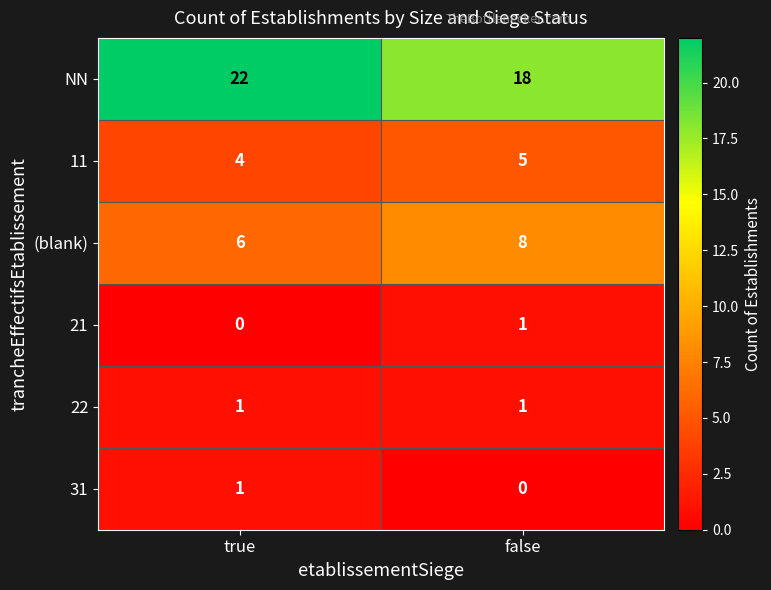

True or false: NN has a value of 22 at true.

True